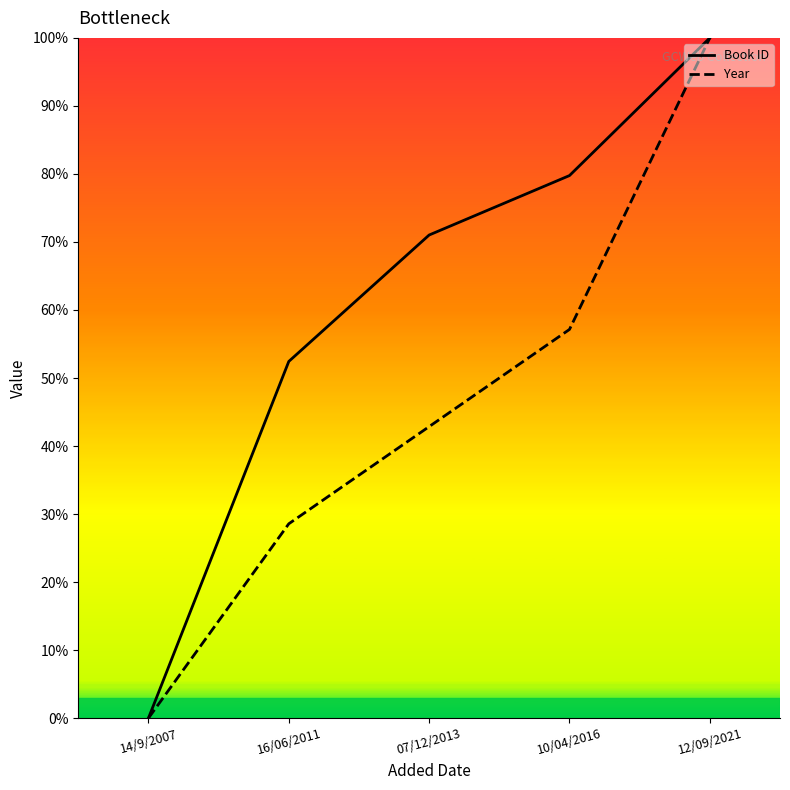

How many data points in Book ID are above 71?

3